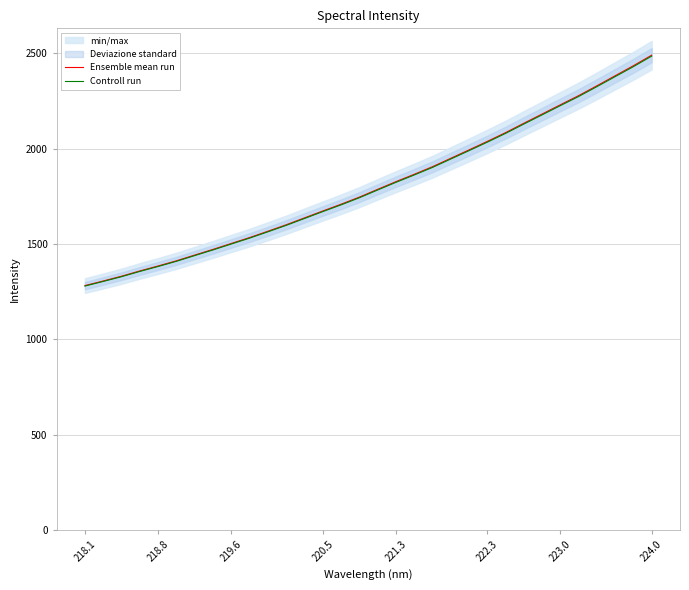

At which label does Ensemble mean run reach its peak?

224.0